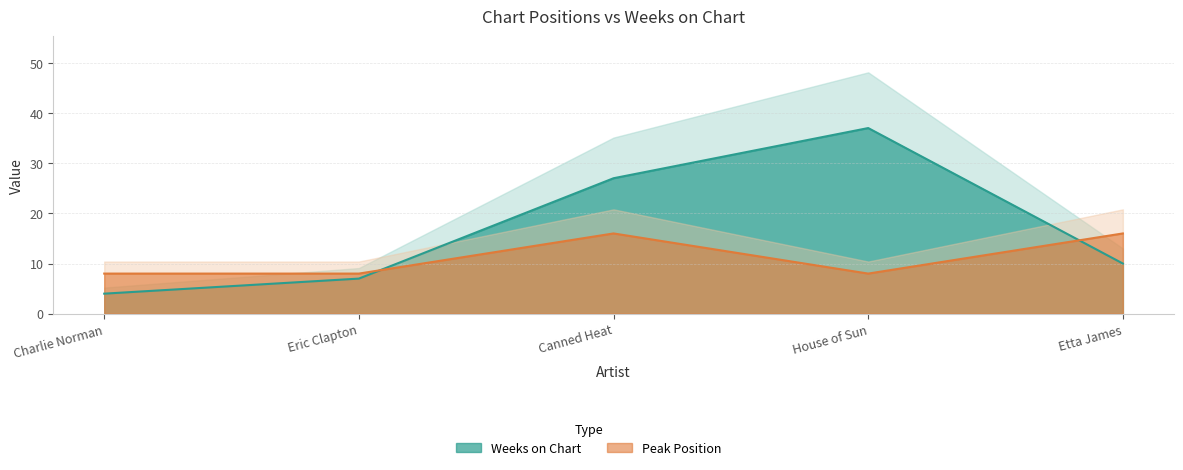

The value of Weeks on Chart at Etta James is 10. True or false?

True